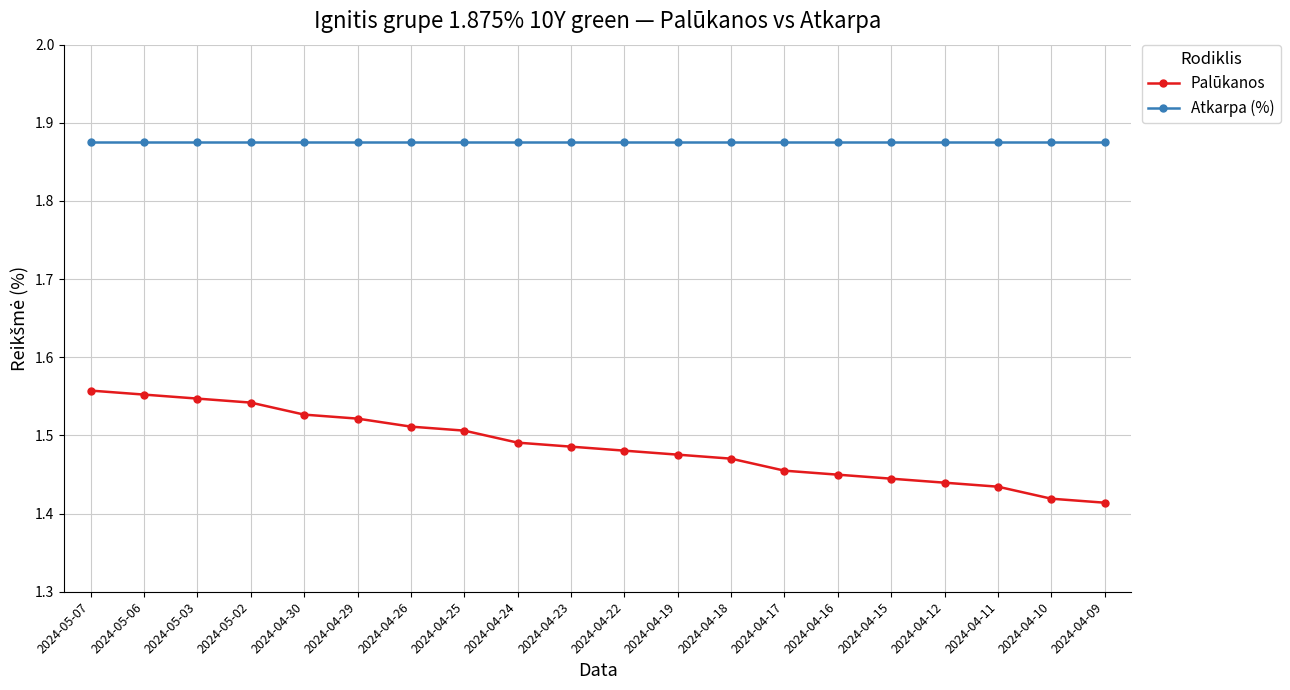

At 2024-04-12, list the series in order from largest to smallest.

Atkarpa (%), Palūkanos